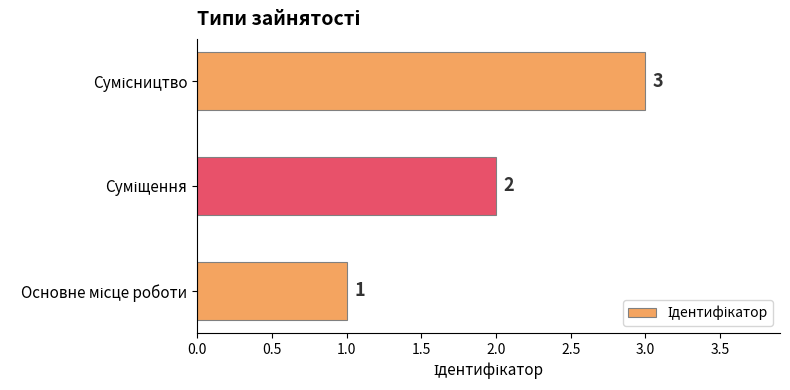

What is the greatest value displayed?

3